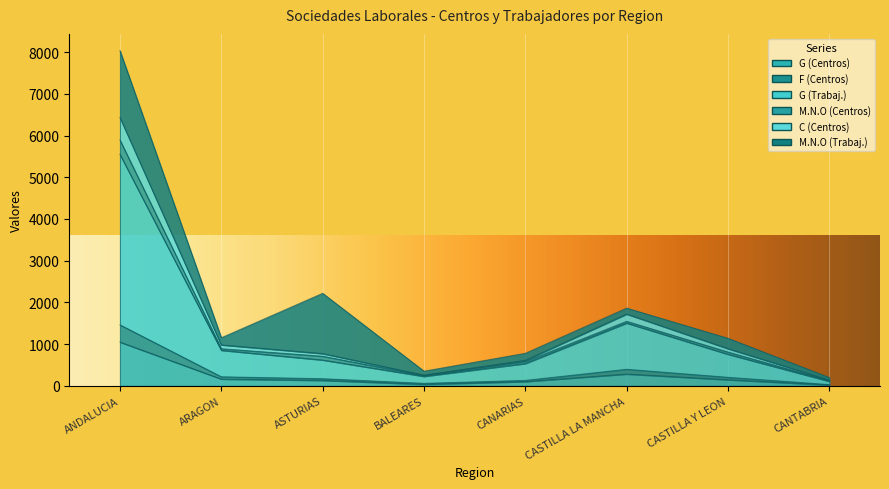

Does the chart display data point markers on the line(s)?

No